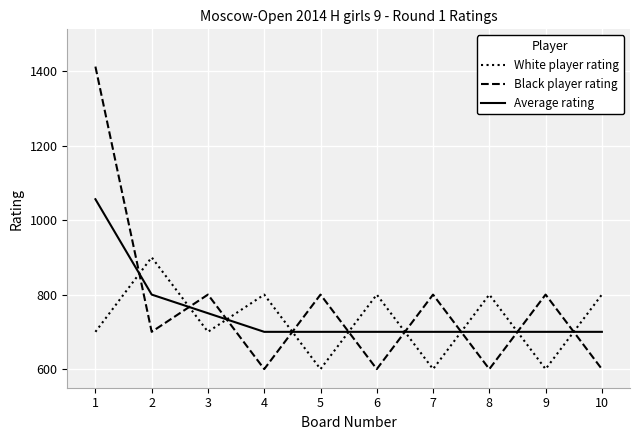

Is this an area chart (filled region under the line)?

No